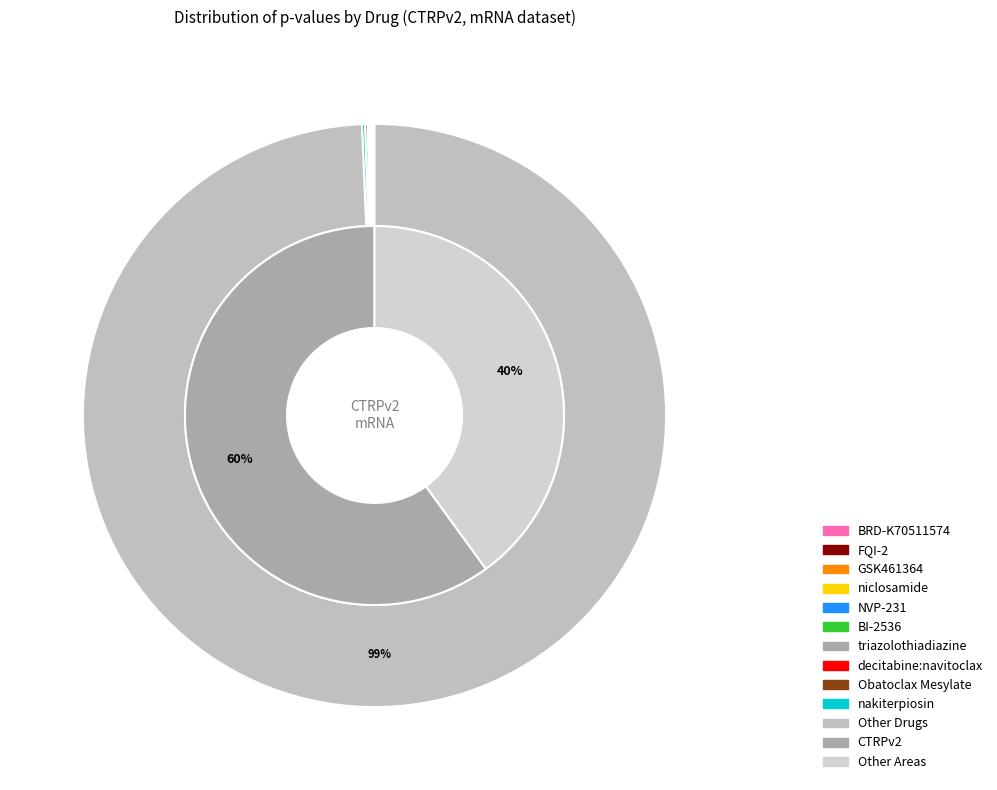

To the nearest percent, what is the average slice percentage?

2%